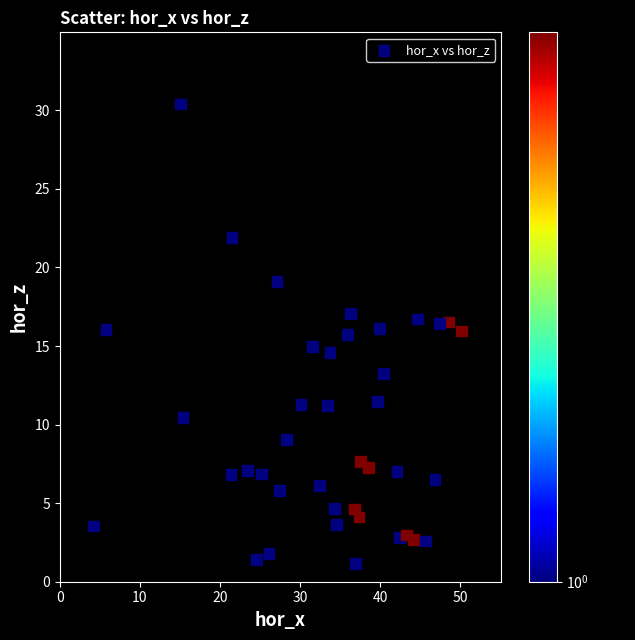

What is the range of Y values (max minus min)?

29.2